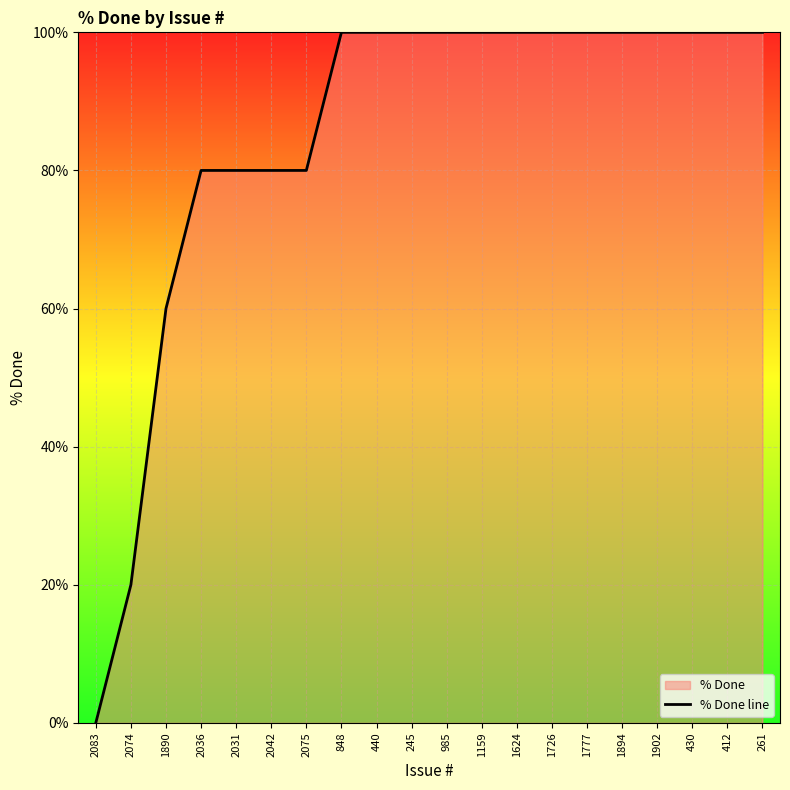

Which label corresponds to the largest value in the chart?

848